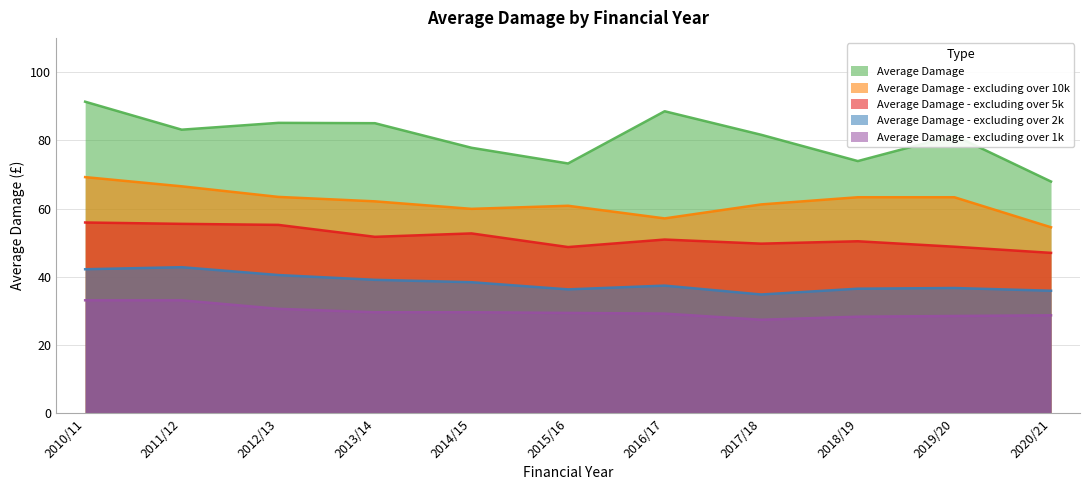

What is the average value of the Average Damage - excluding over 2k series?

38.2